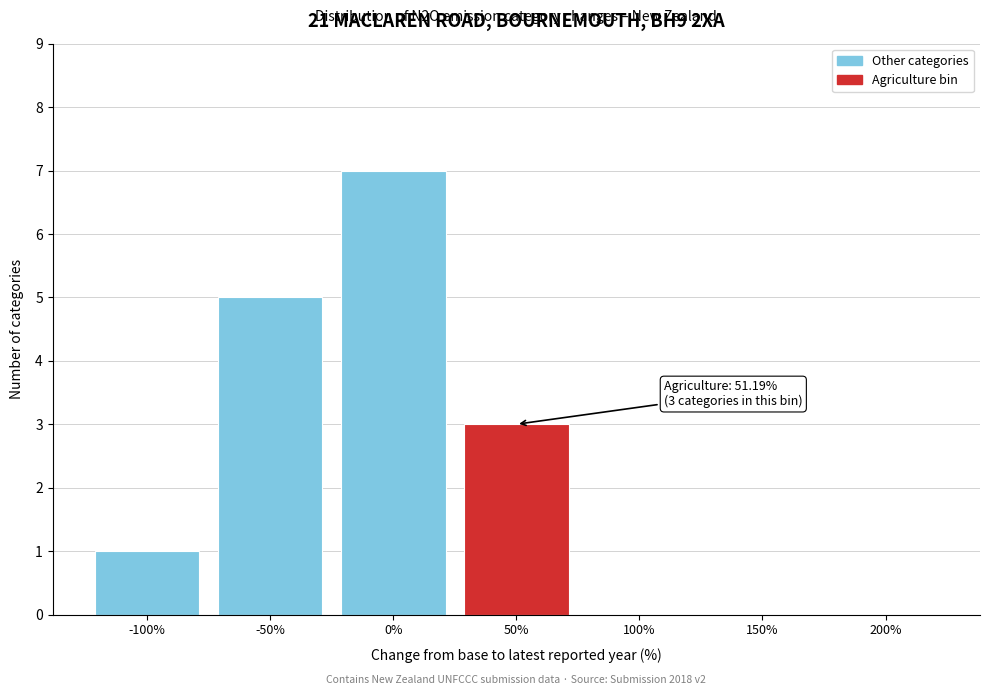

Reading left to right, what are all the values shown in this chart?

-100%=1	-50%=5	0%=7	50%=3	100%=0	150%=0	200%=0